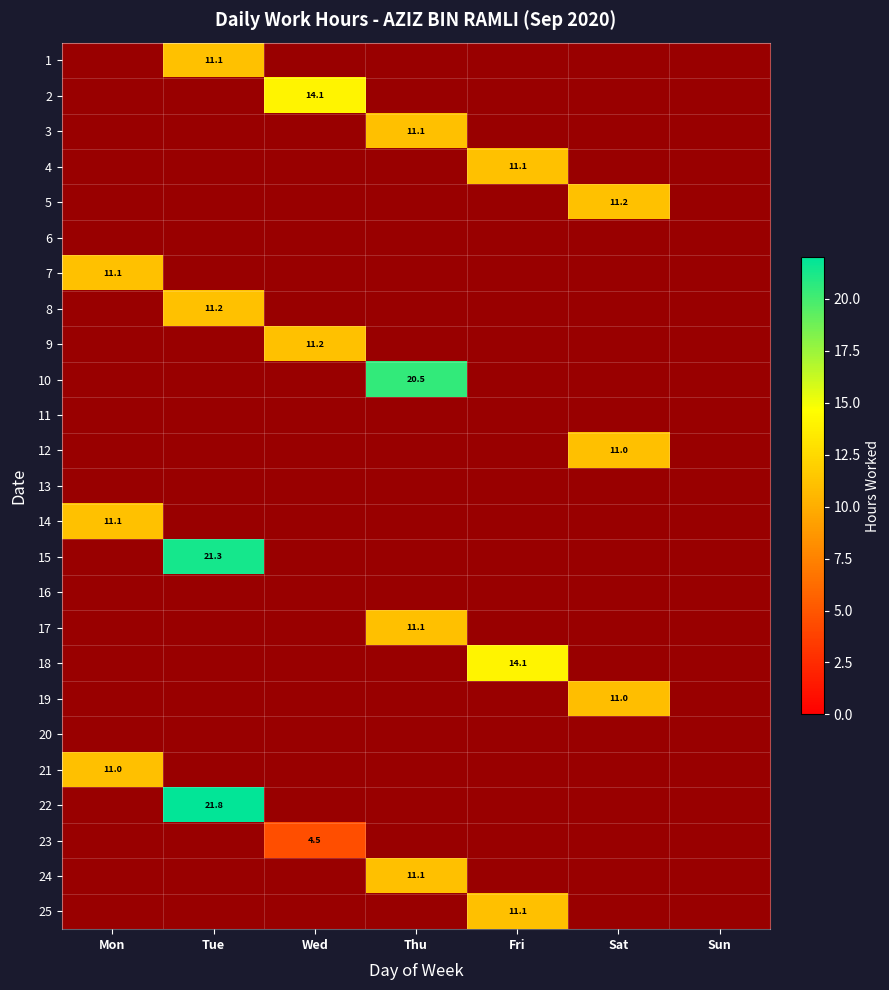

At how many categories does at least one series exceed 21?

1